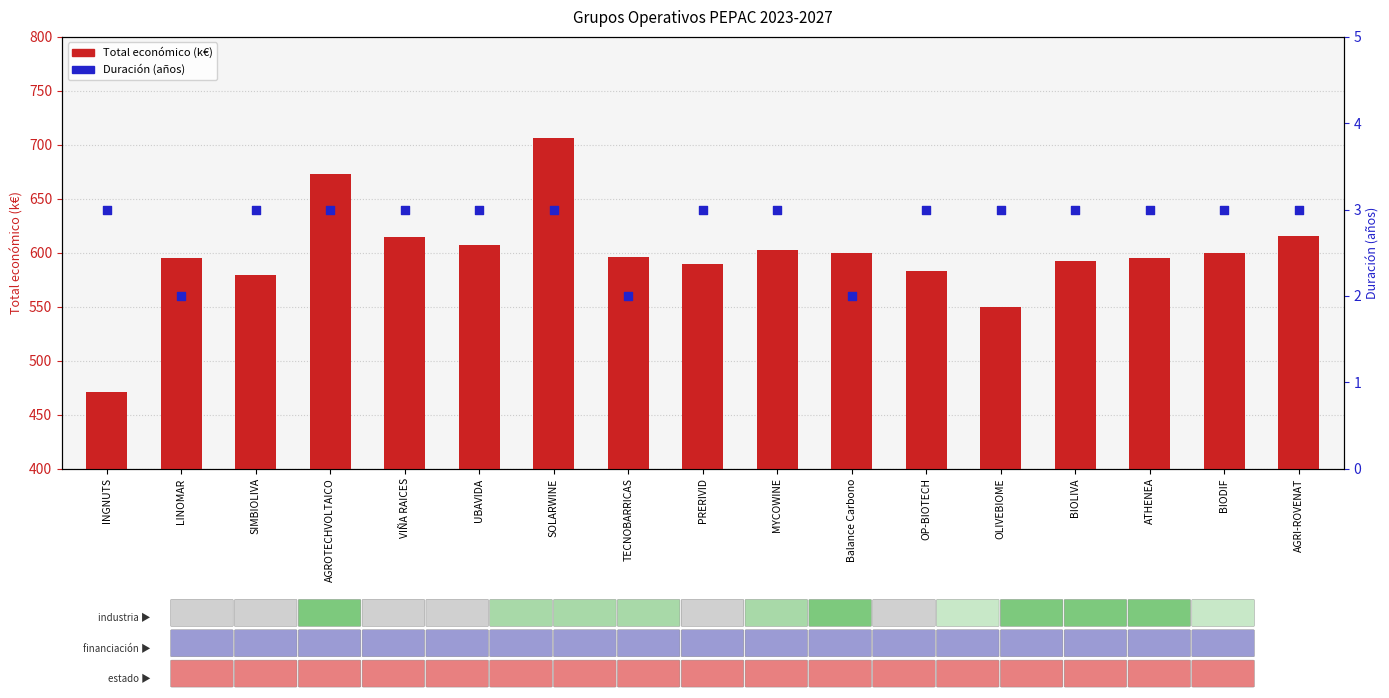

What is the total value across all series at INGNUTS?

473.7